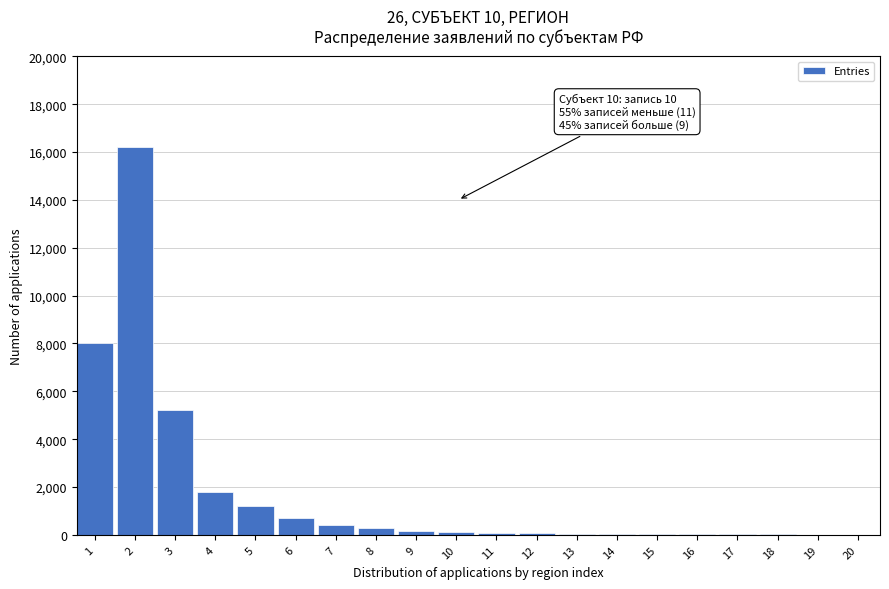

What is the sum of all values?

34464